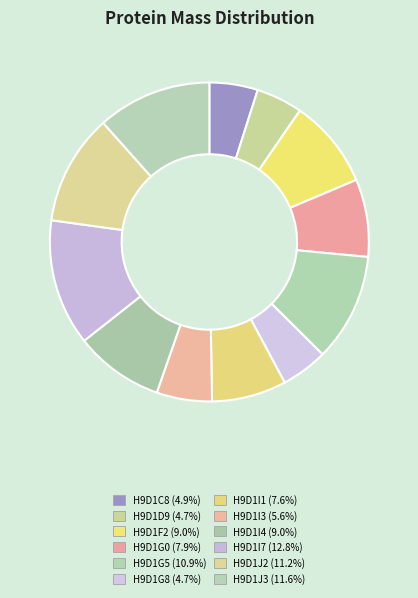

To the nearest percent, what percentage of the pie is H9D1C8?

5%